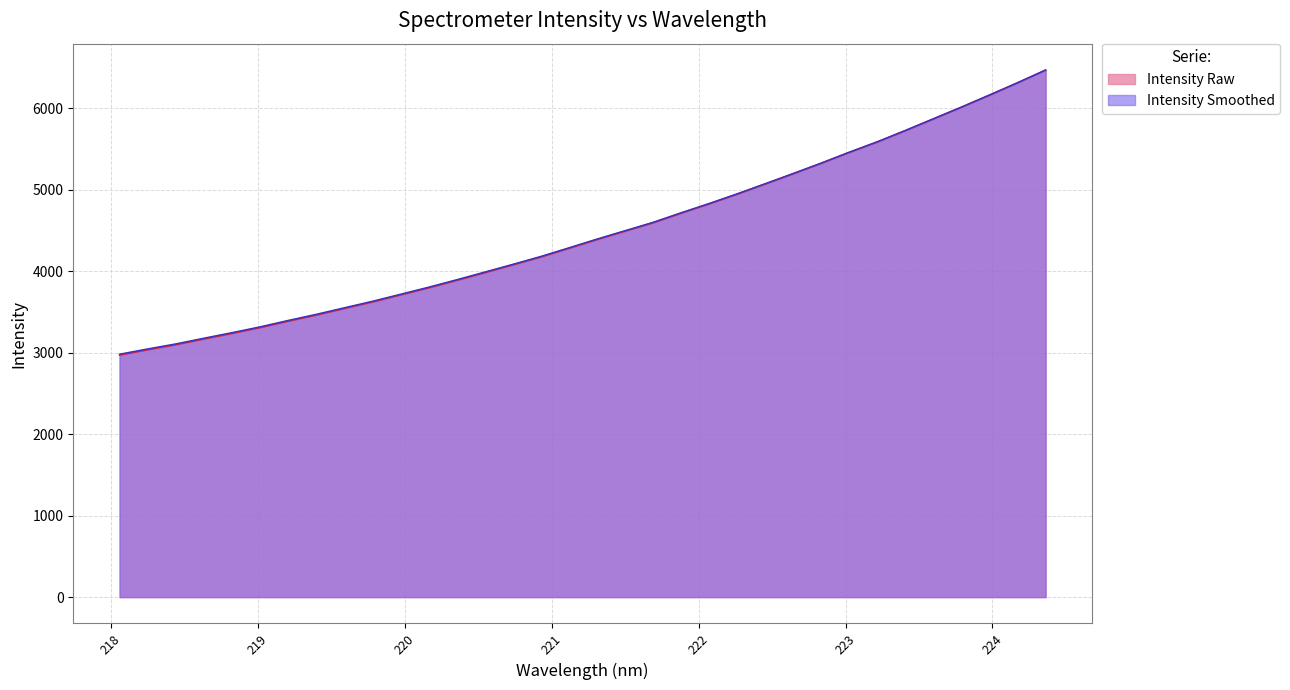

What is the label of the 21st point from the left?

221.8812